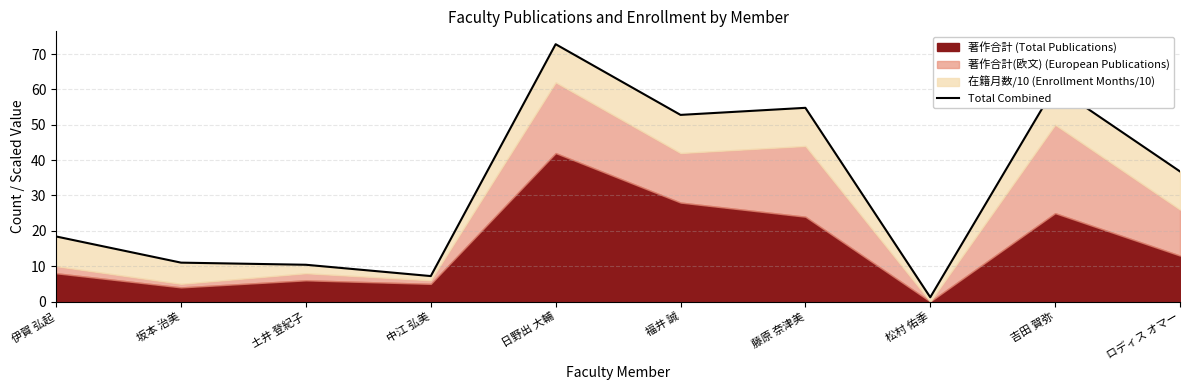

What value does the data have at 伊賀 弘起?

18.4